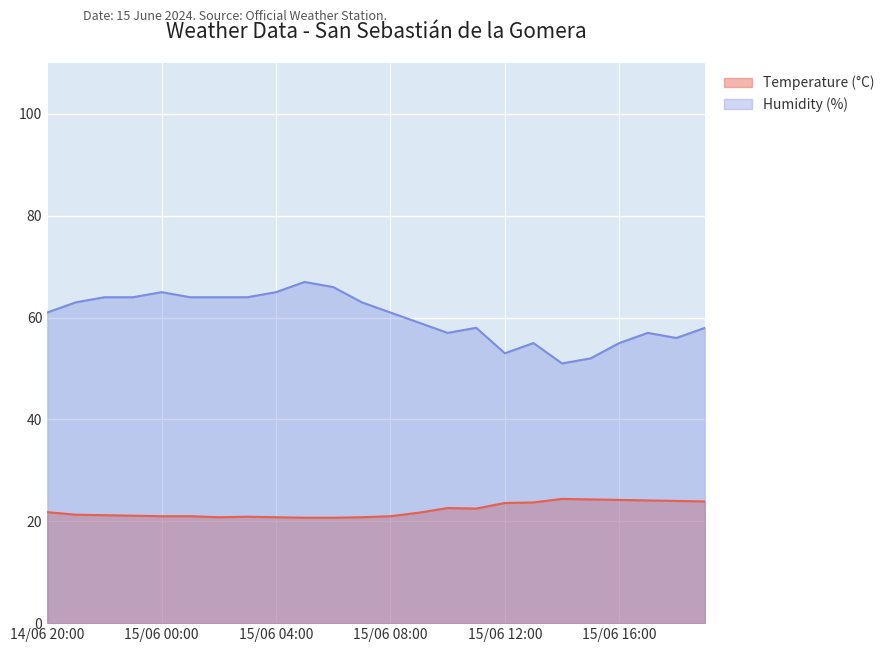

Which label corresponds to the smallest value in the chart?

15/06 05:00